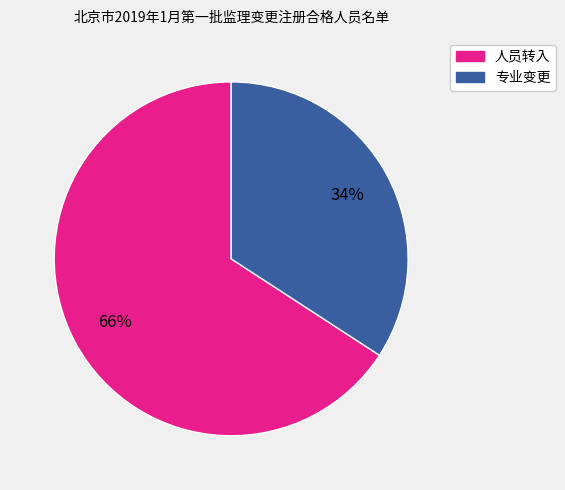

The 专业变更 slice represents 21% of the pie. True or false?

False